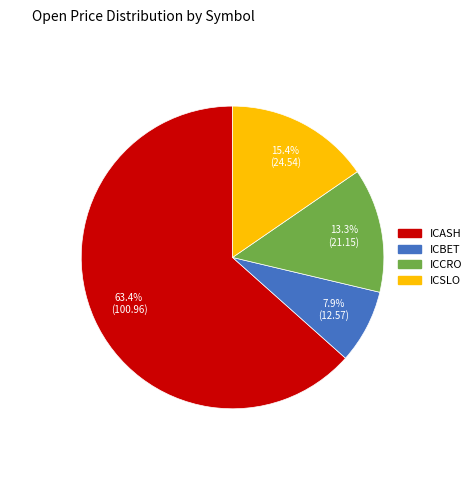

How many slices are in this pie chart?

4